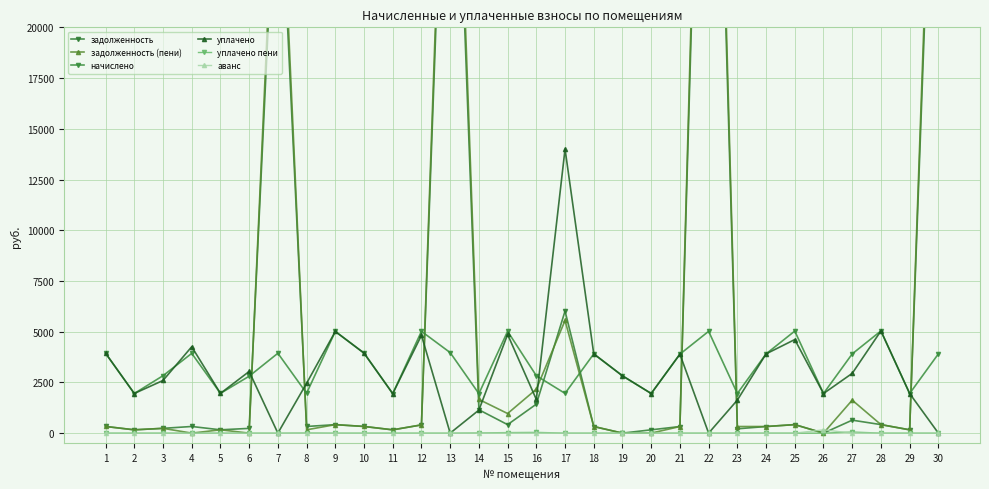

At which category does уплачено reach its first local peak?

4